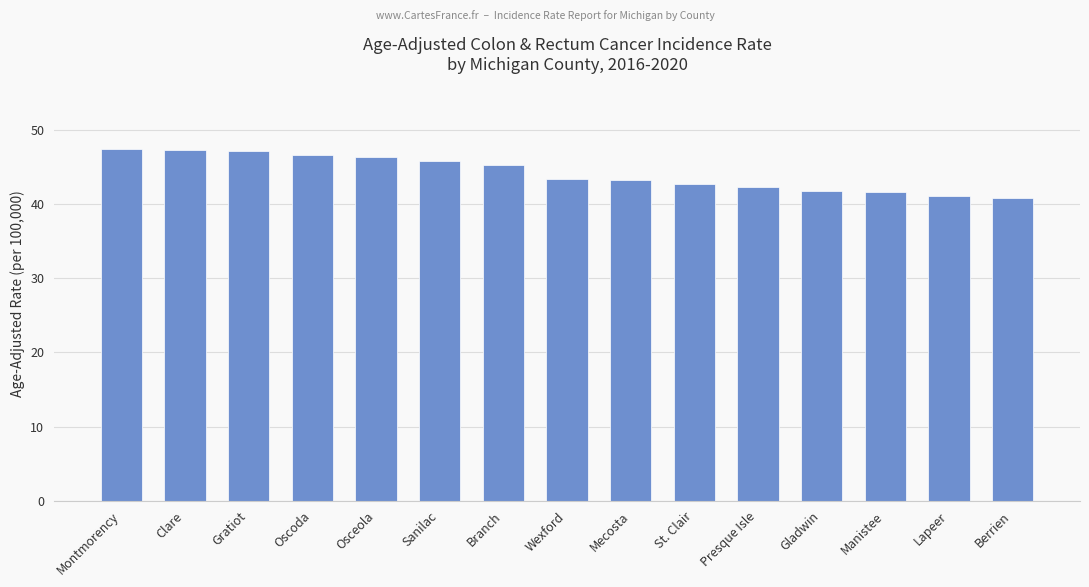

What is the minimum value shown in the chart?

40.9